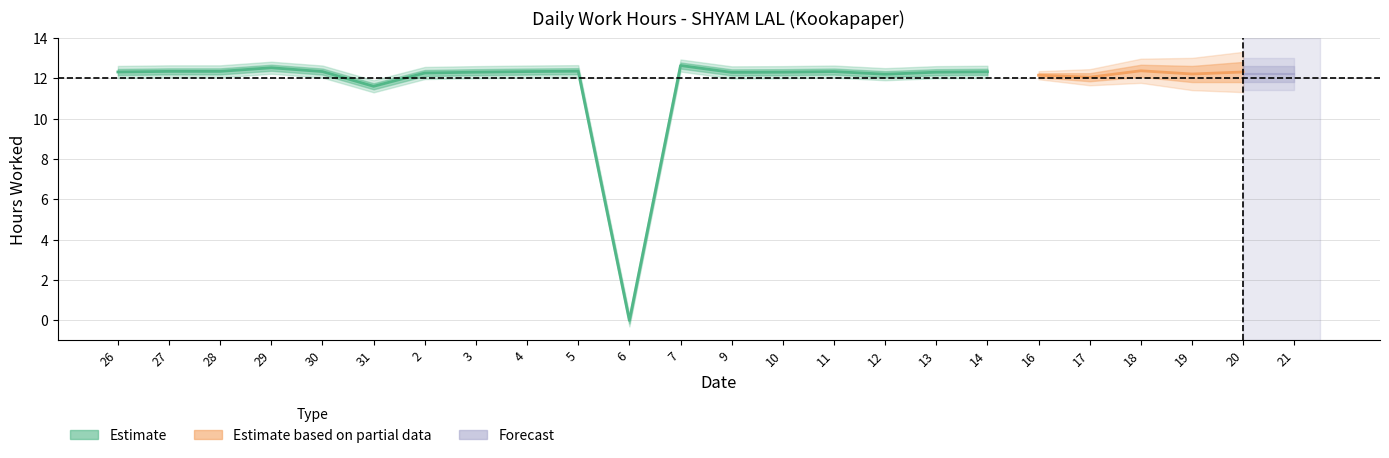

Between 19 and 6, which is larger?

19